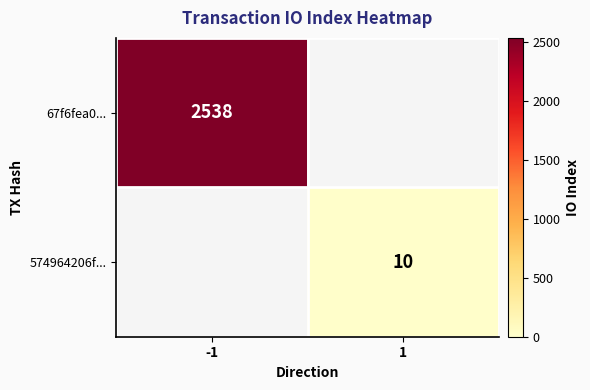

Is the value of 67f6fea0... at -1 greater than the value of 574964206f... at 1?

Yes